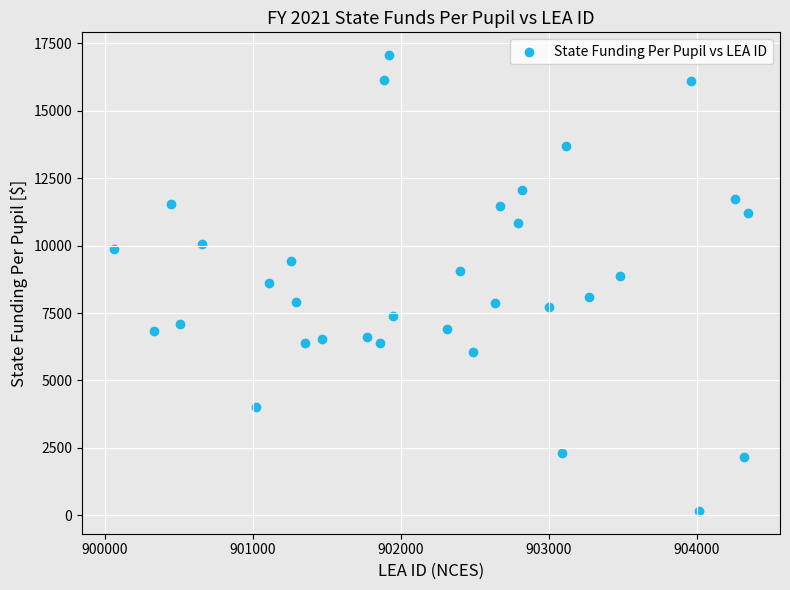

What is the range of Y values (max minus min)?

16906